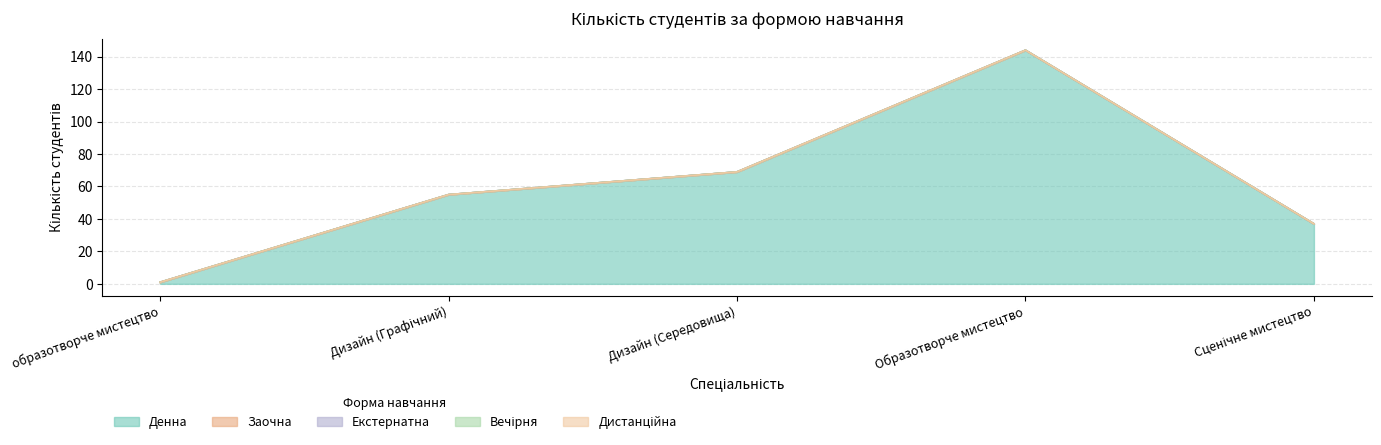

Which category has the lowest value in the Заочна series?

образотворче мистецтво